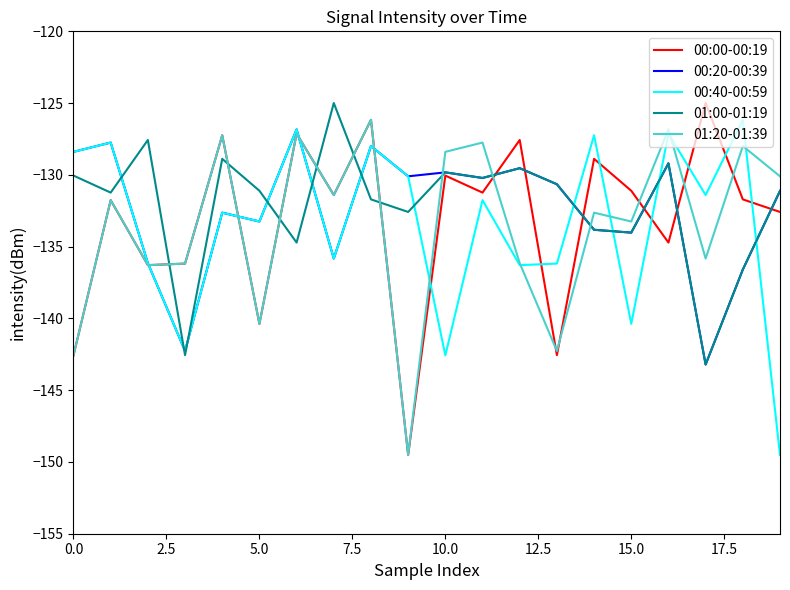

What is the greatest value displayed?

-125.0